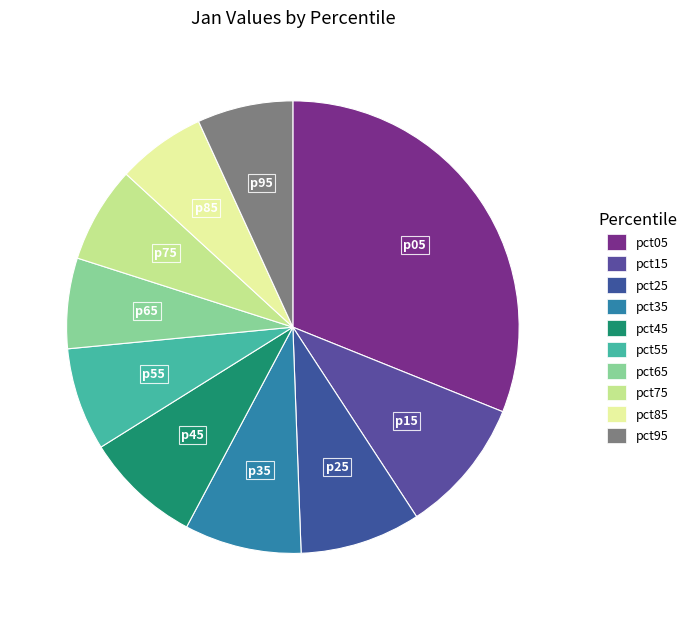

To the nearest percent, what percentage of the pie is pct85?

6%